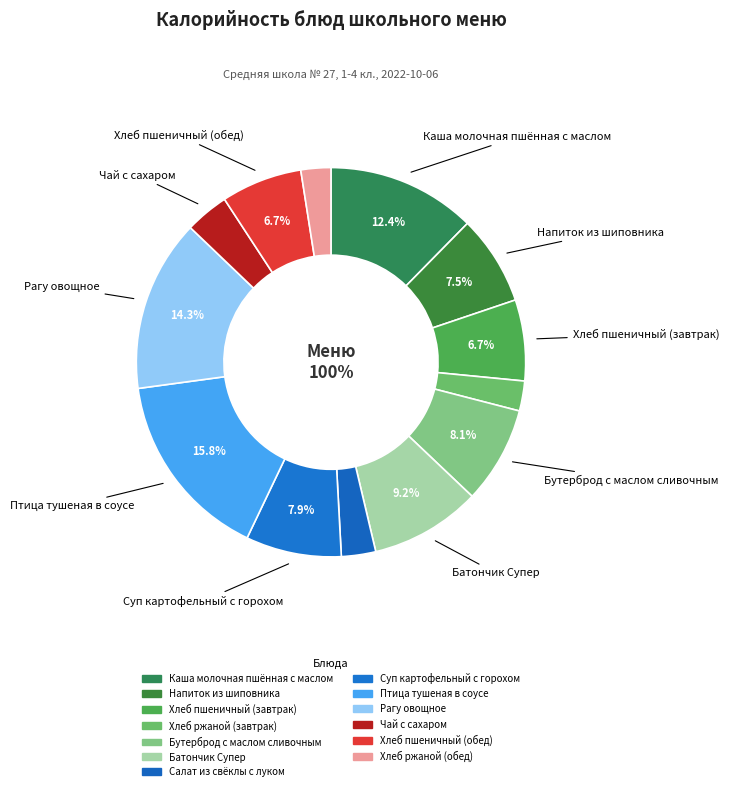

What is the change in value from Салат из свёклы с луком to Рагу овощное?

+189